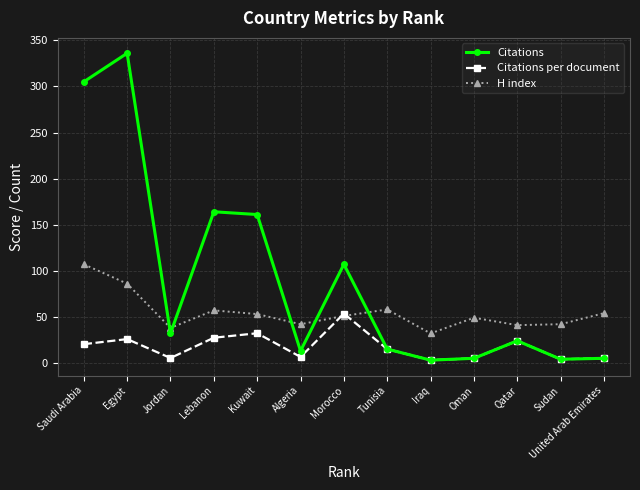

What is the maximum value shown in the chart?

336.0